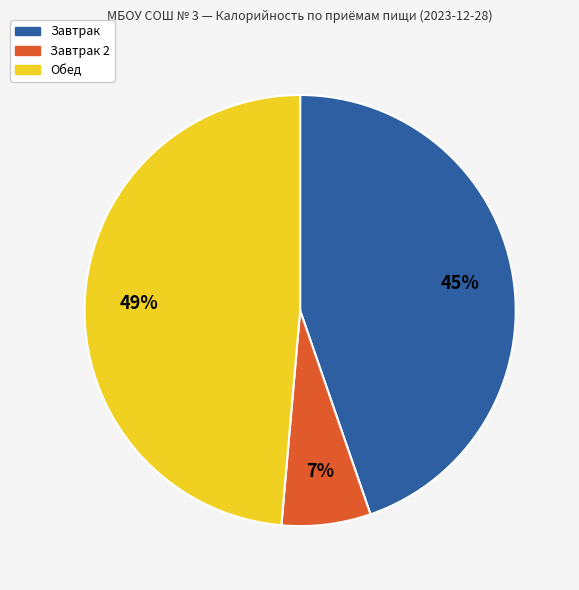

Is there any slice that represents more than half of the pie?

No